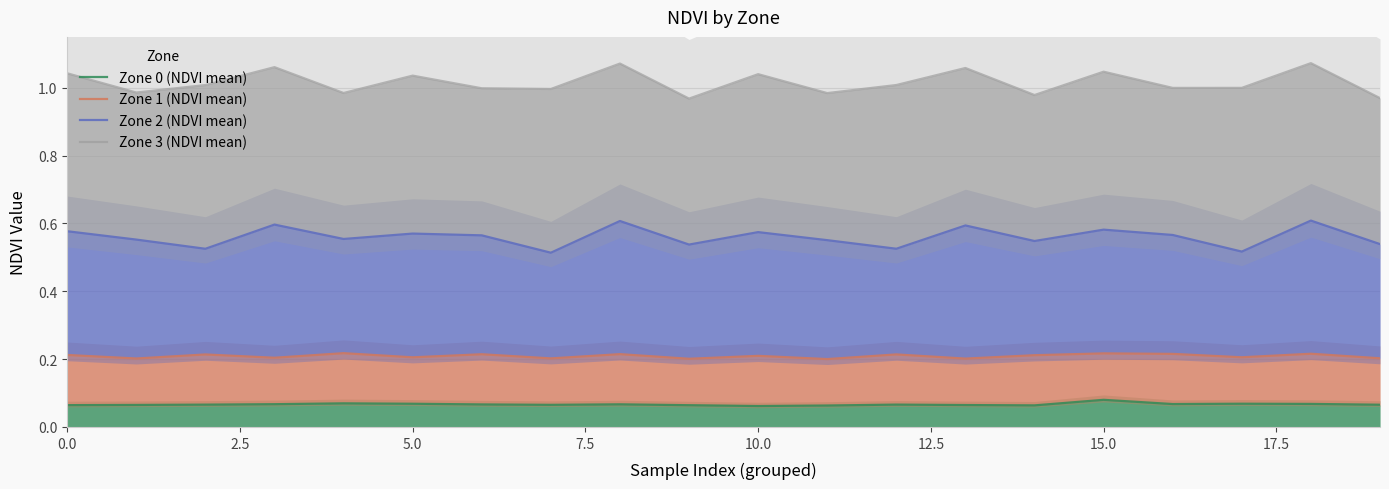

True or false: Zone 2 (NDVI mean) and Zone 0 (NDVI mean) intersect in this chart.

False